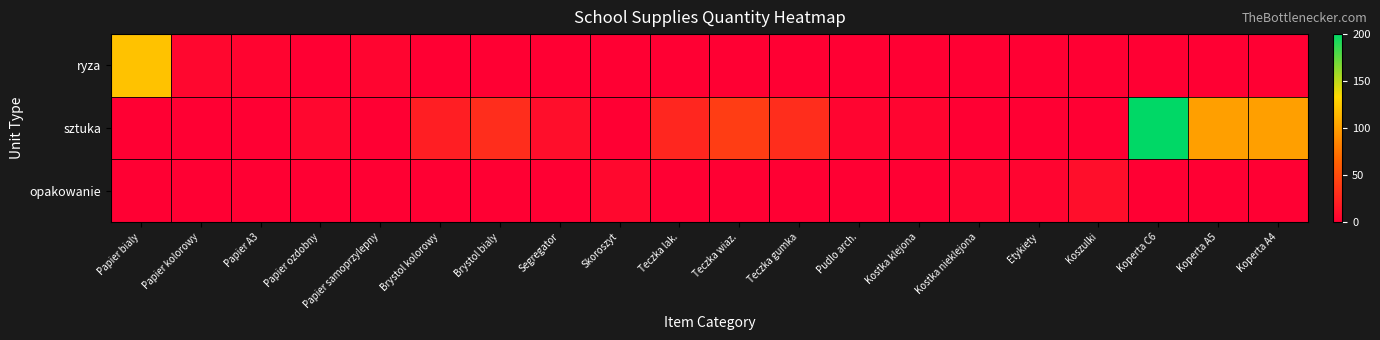

Which has a higher value, Etykiety or Papier bialy?

Papier bialy